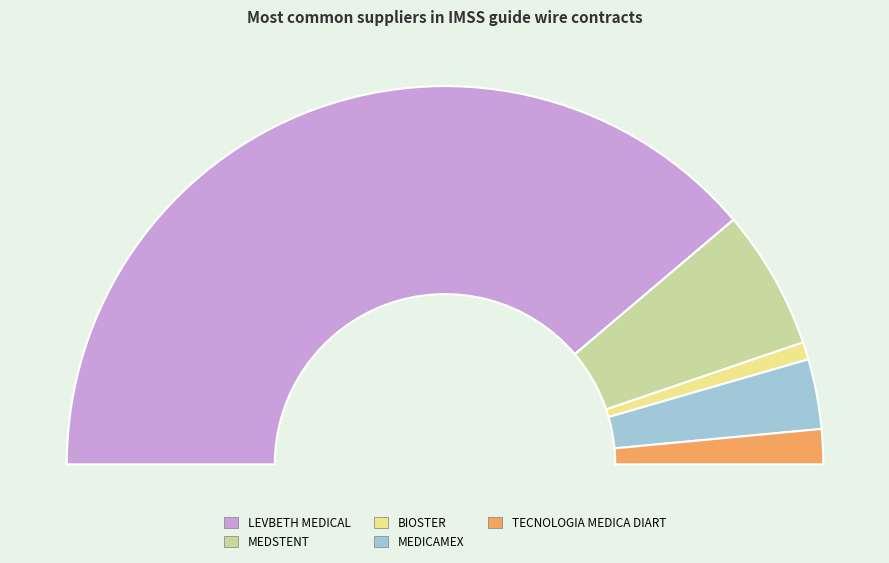

What is the change in value from MEDSTENT, S.A. DE C.V. to MEDICAMEX, S. A. DE C. V.?

-4